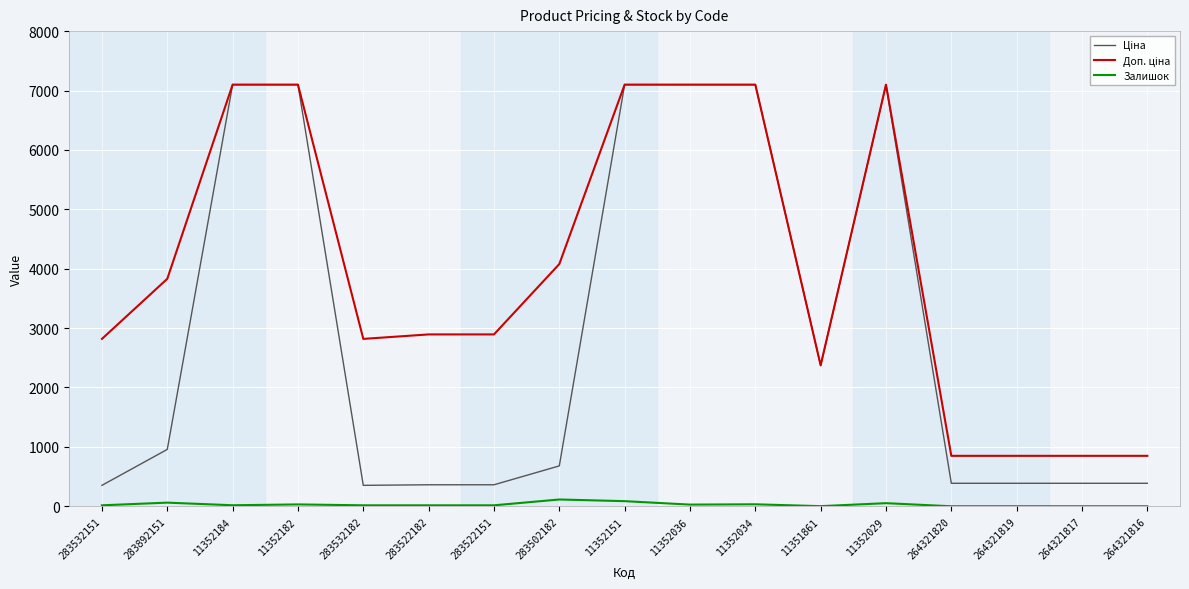

What is the maximum value shown in the chart?

7098.8